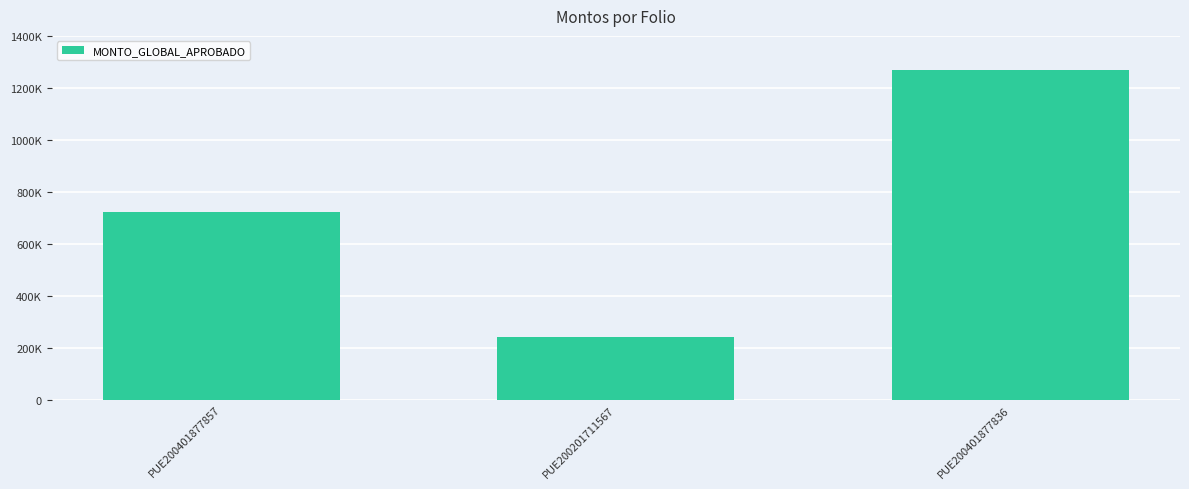

Reading left to right, what are all the values shown in this chart?

PUE200401877857=720250.6	PUE200201711567=240000.0	PUE200401877836=1267449.9